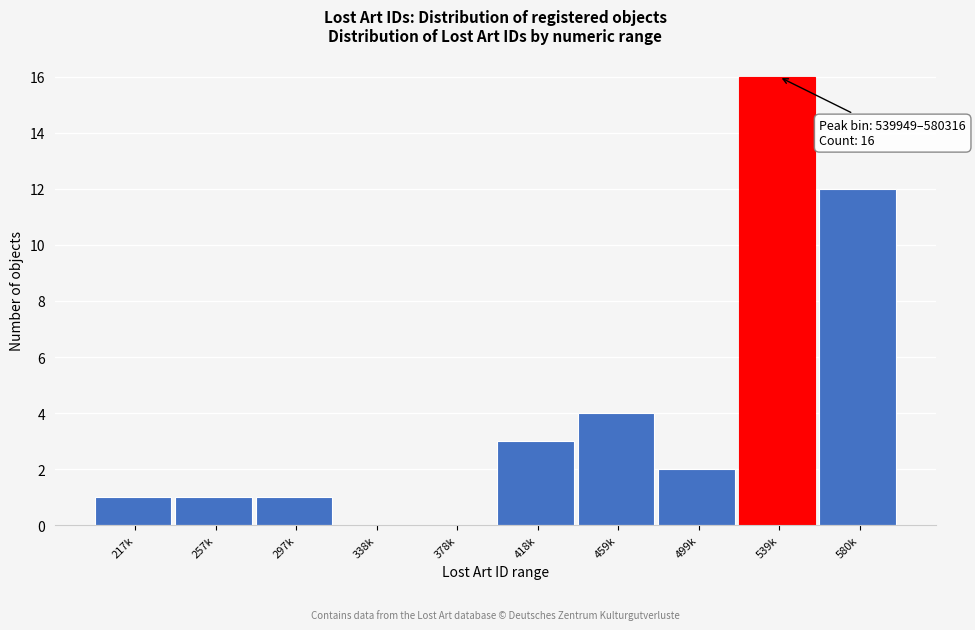

Reading left to right, extract all data points from this chart.

217k=1	257k=1	297k=1	338k=0	378k=0	418k=3	459k=4	499k=2	539k=16	580k=12